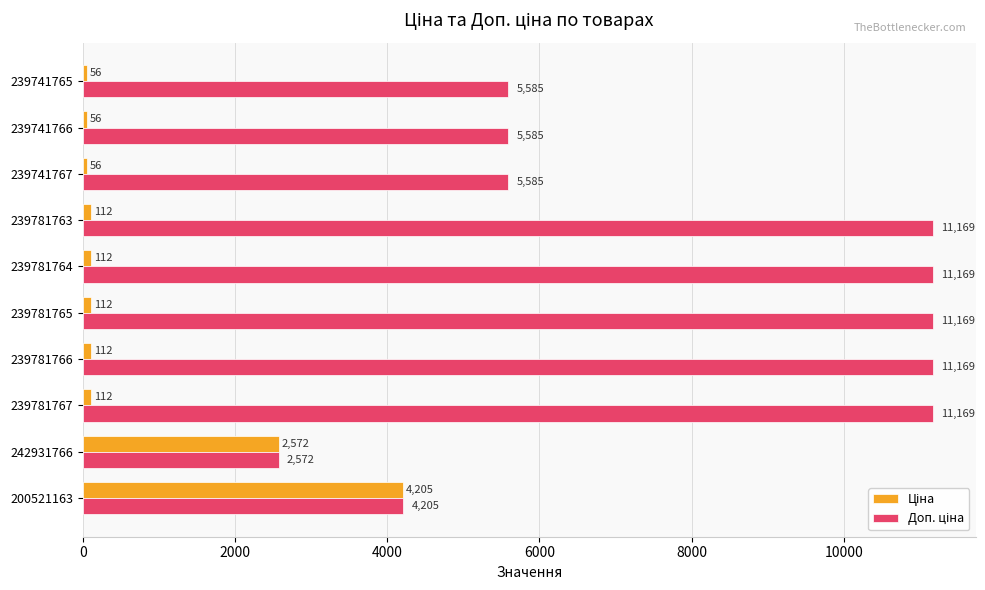

What is the smallest value displayed?

55.9